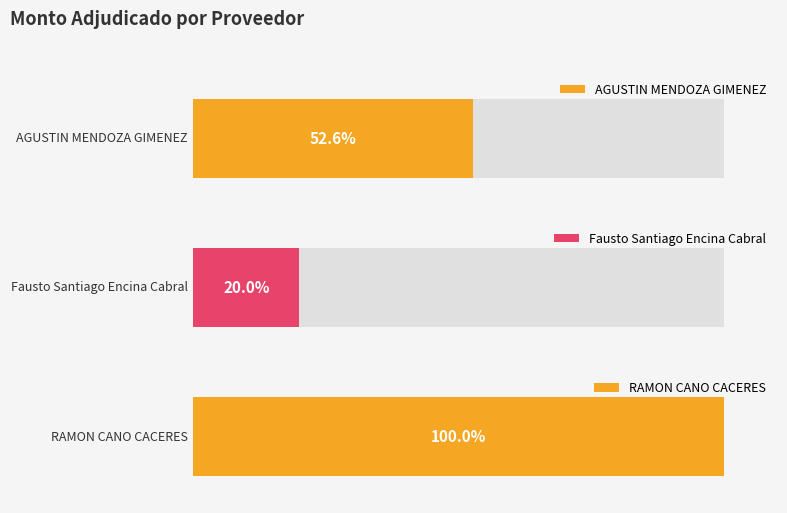

List the labels in order of value, largest first.

RAMON CANO CACERES, AGUSTIN MENDOZA GIMENEZ, Fausto Santiago Encina Cabral